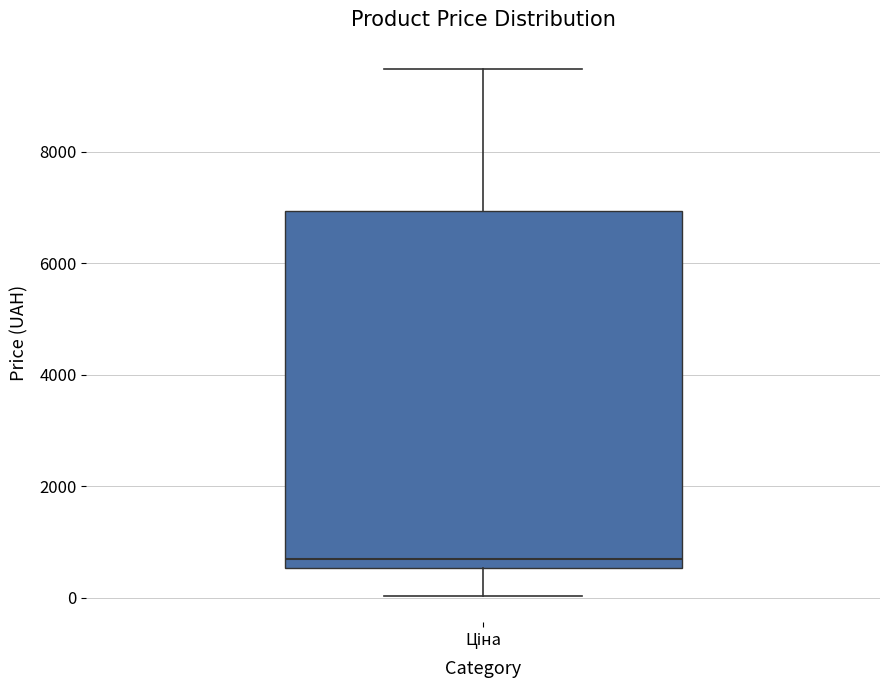

Read this box plot against the y-axis: the position of the median line, the range covered by the box, and the ends of both whiskers. The values are not printed on the chart, so give them approximately, as read against the axis.

median 600 (just above the box's lower edge), box 600 to 7000, whiskers 0 to 9400